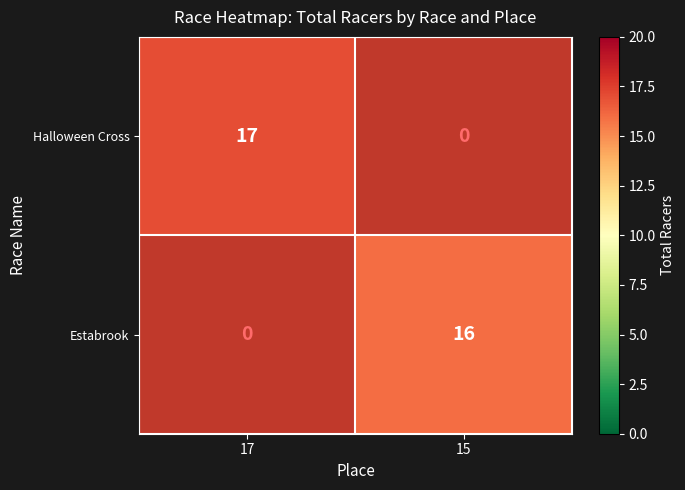

What is the maximum value shown in the chart?

17.0